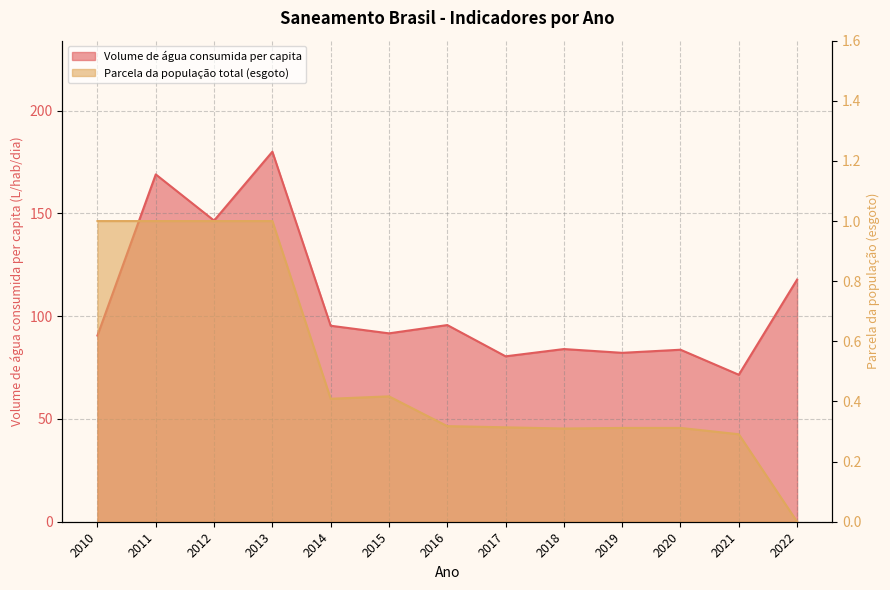

The Volume de água consumida per capita series shows 71.5 at 2021. True or false?

True